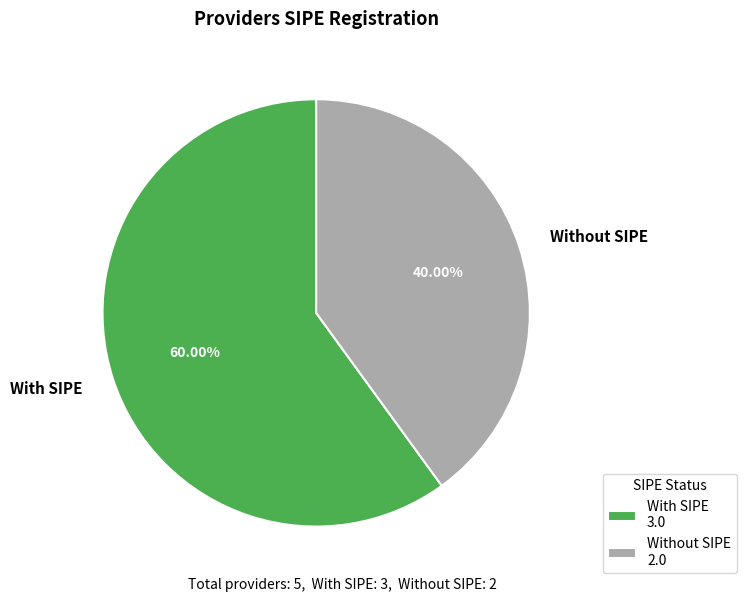

Is there a majority slice in this chart?

Yes